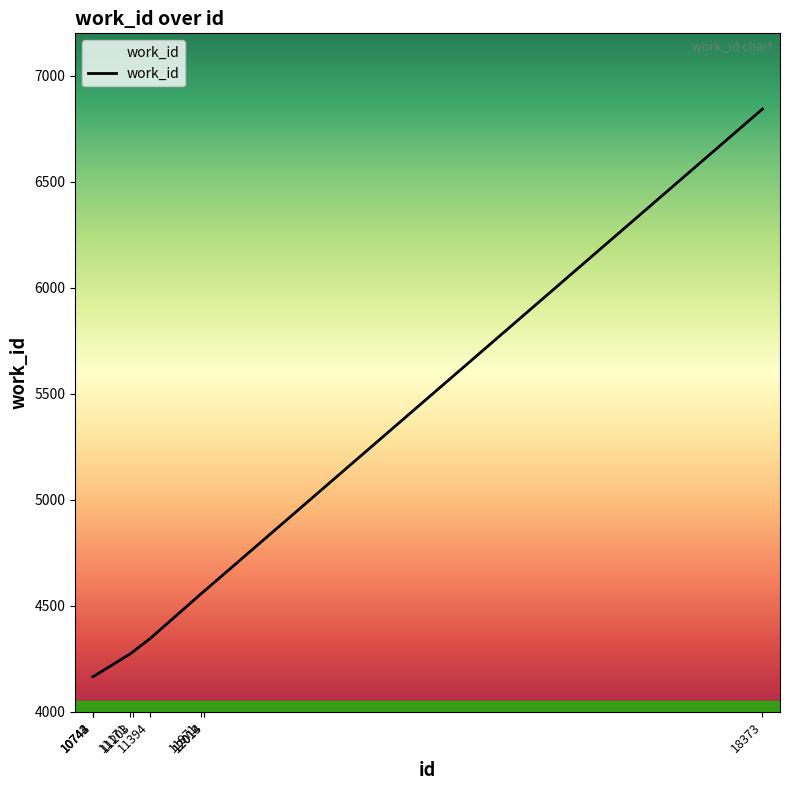

What is the maximum value shown in the chart?

6843